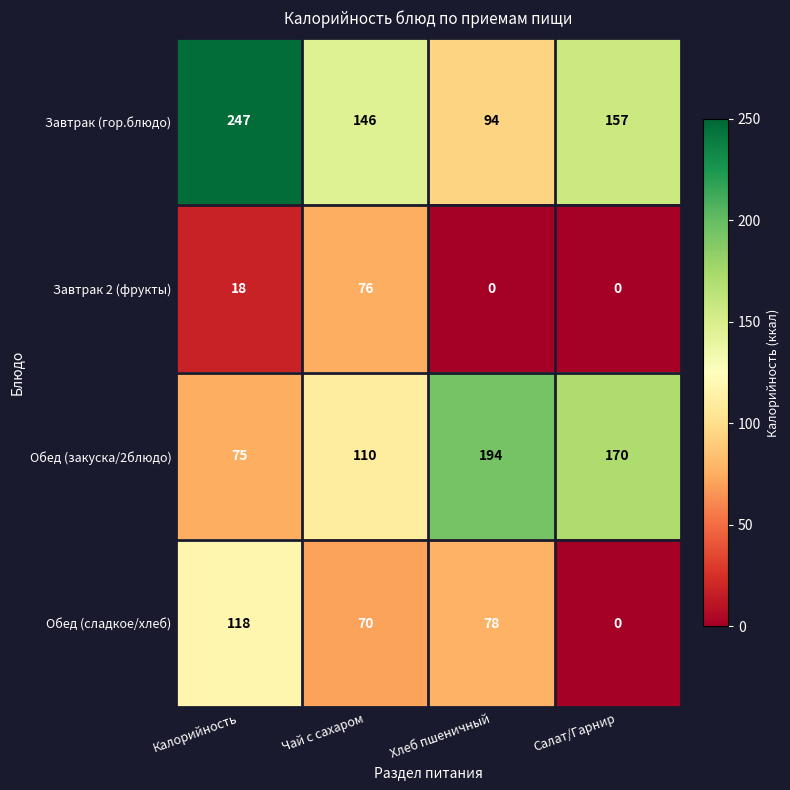

What is the maximum value for Обед (сладкое/хлеб)?

118